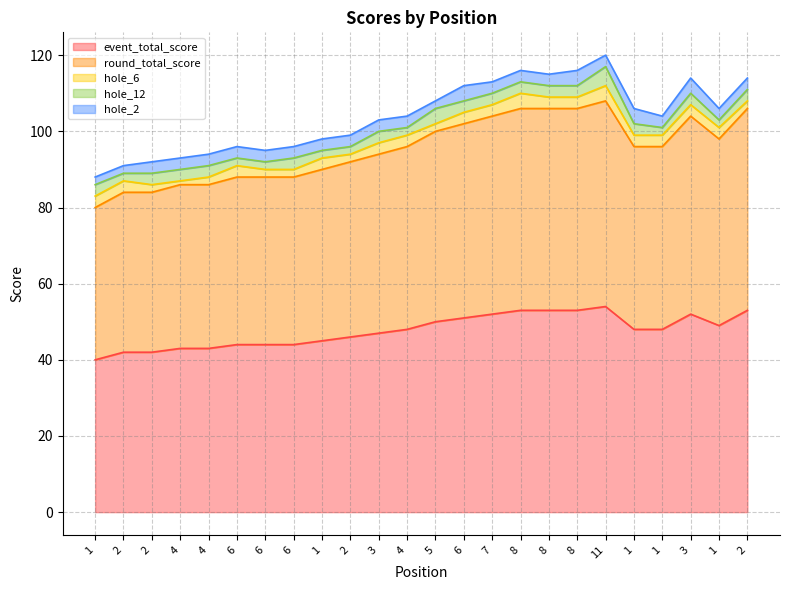

What is the difference between the maximum and minimum values in the hole_6 series?

3